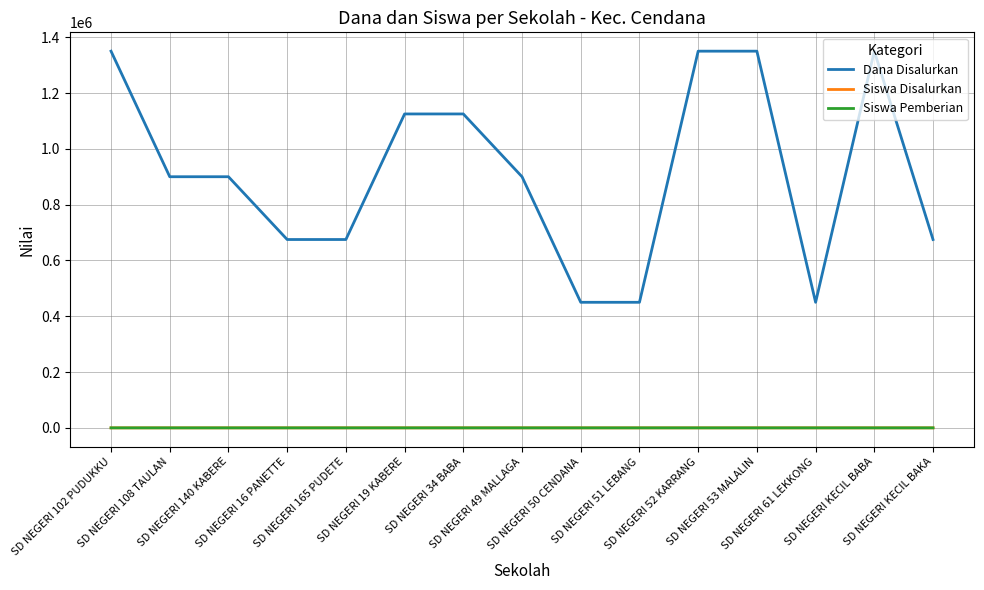

What is the difference between the highest and lowest values at SD NEGERI 34 BABA?

1124995